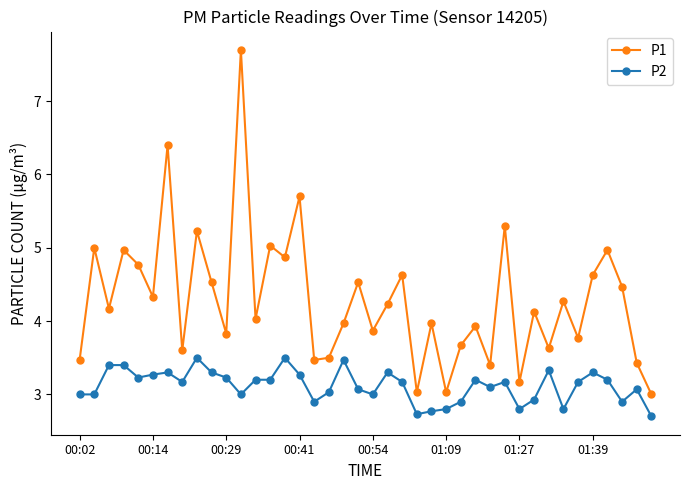

At how many categories does at least one series exceed 2?

40